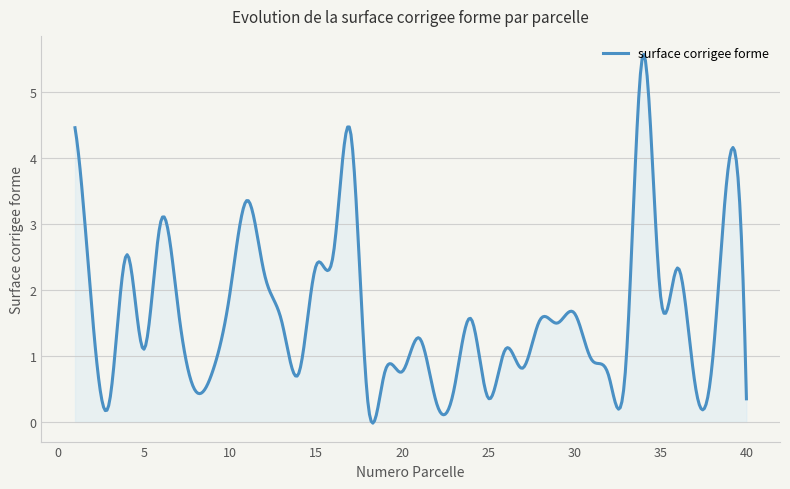

What is the maximum value shown in the chart?

5.6